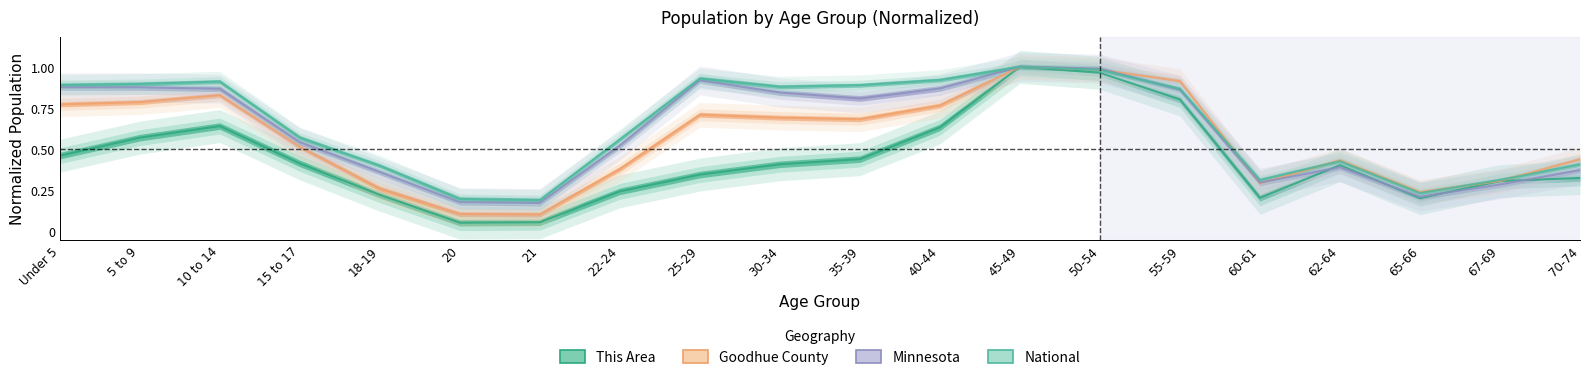

True or false: National and This Area intersect in this chart.

False